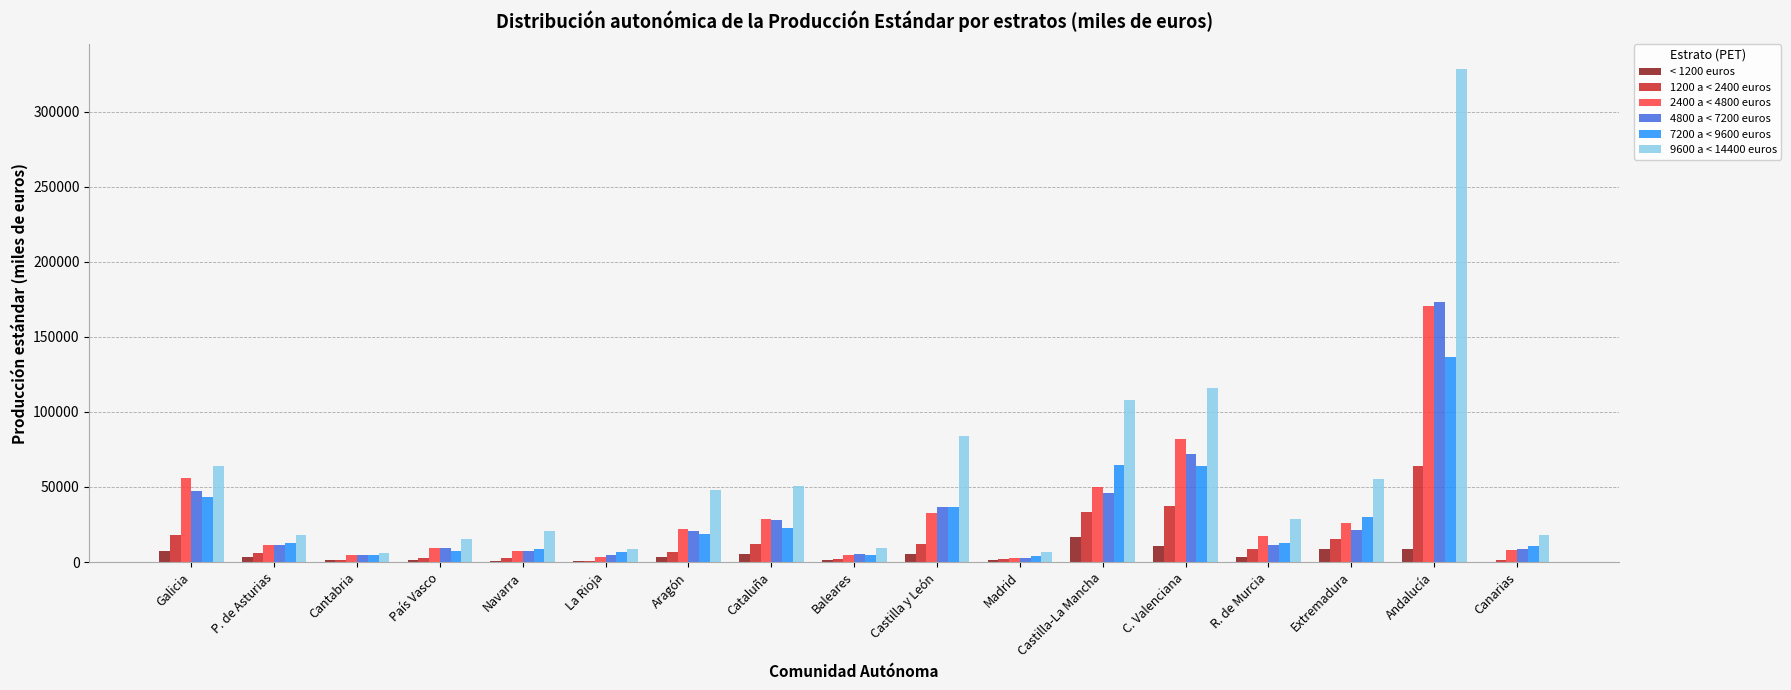

What is the difference between the 7200 a < 9600 euros values at Cataluña and Andalucía?

113600